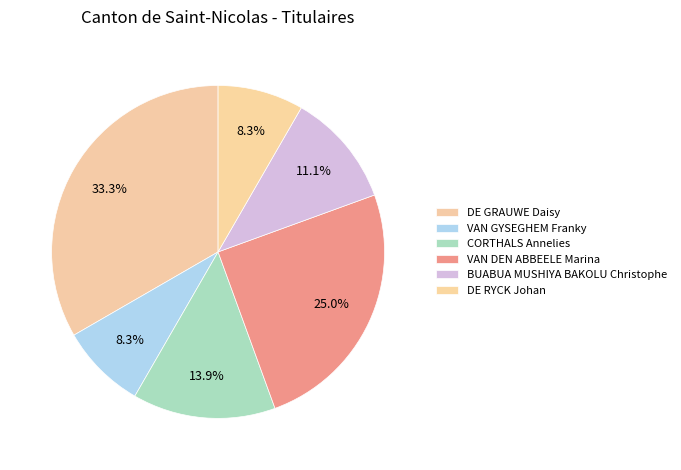

Count the number of slices in the pie.

6